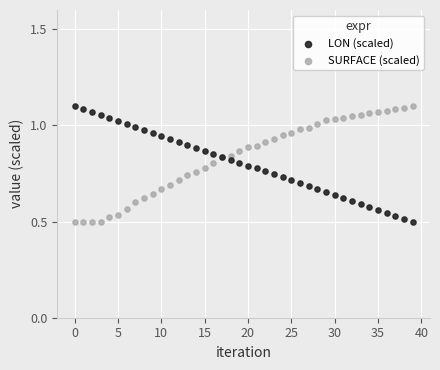

What are all the series names shown in the legend?

LON (scaled), SURFACE (scaled)